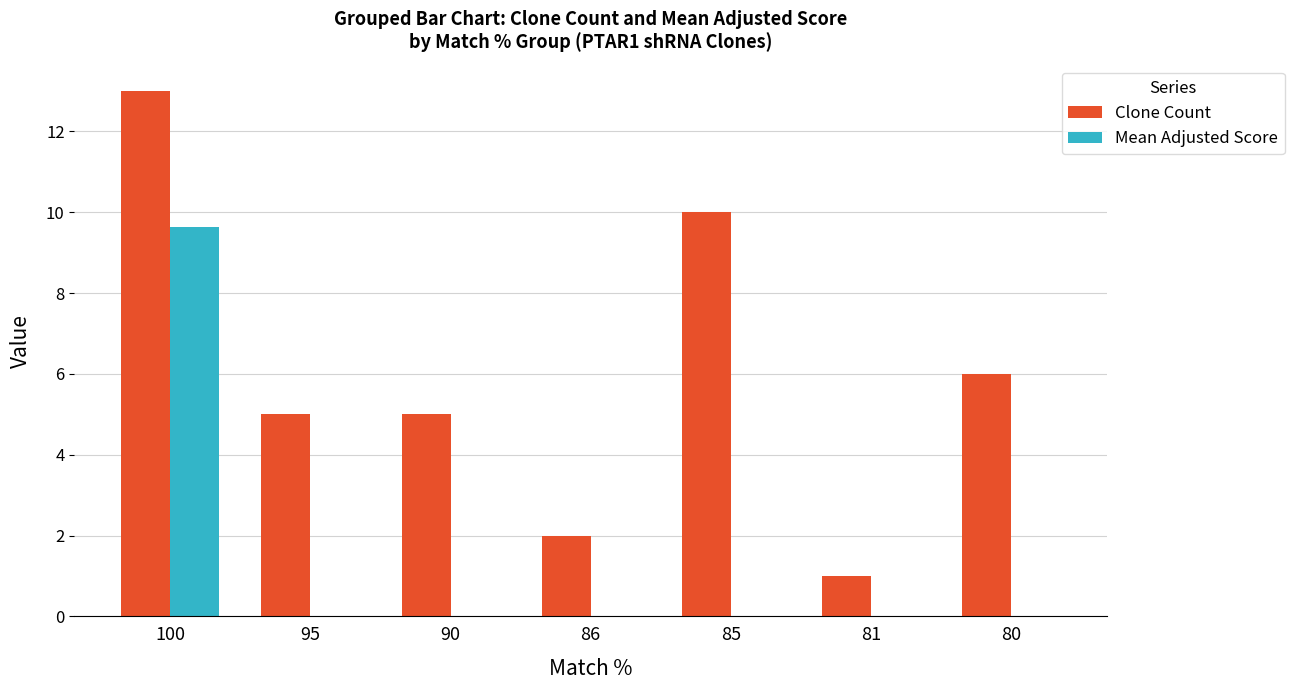

What is the sum of all Clone Count values?

42.0